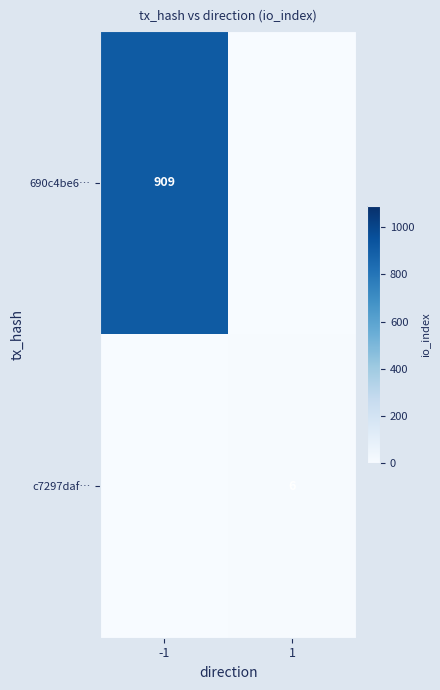

The c7297daf… series shows 6 at 1. True or false?

True